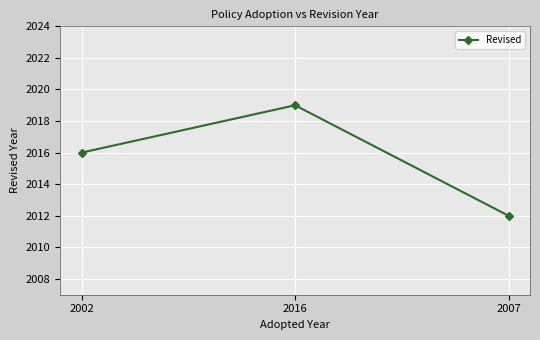

Between 2002 and 2007, which is larger?

2002